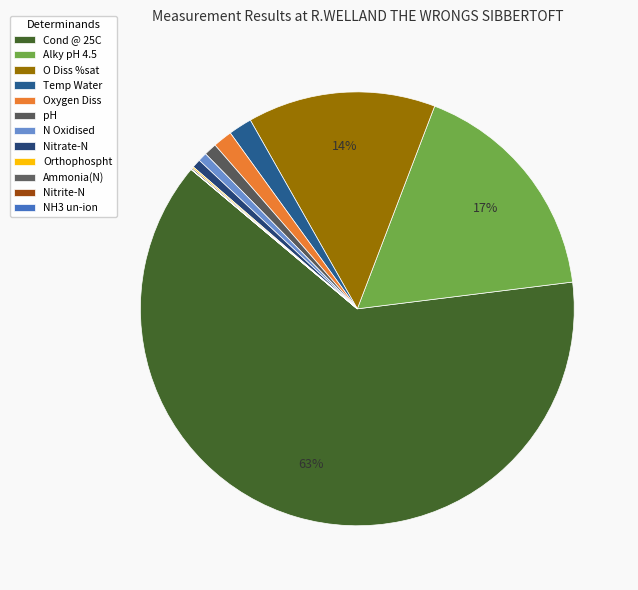

What is the largest slice in the pie chart?

Cond @ 25C